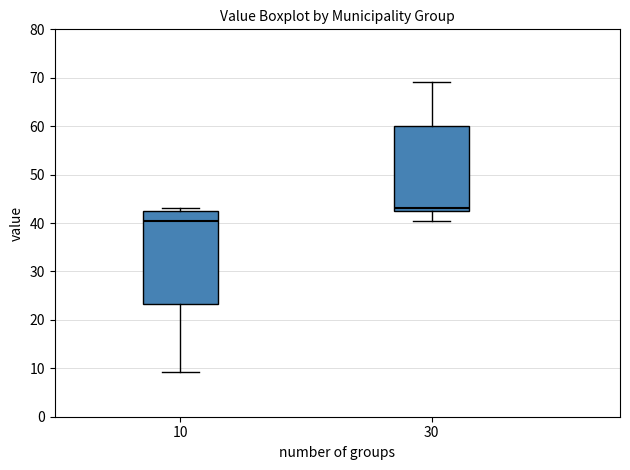

Where does the lower whisker of the box at x = 10 end on the y-axis? The values are not printed on the chart, so give them approximately, as read against the axis.

9